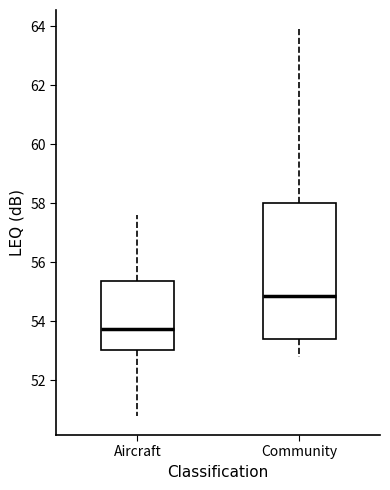

Which box's median line is the lowest?

Aircraft